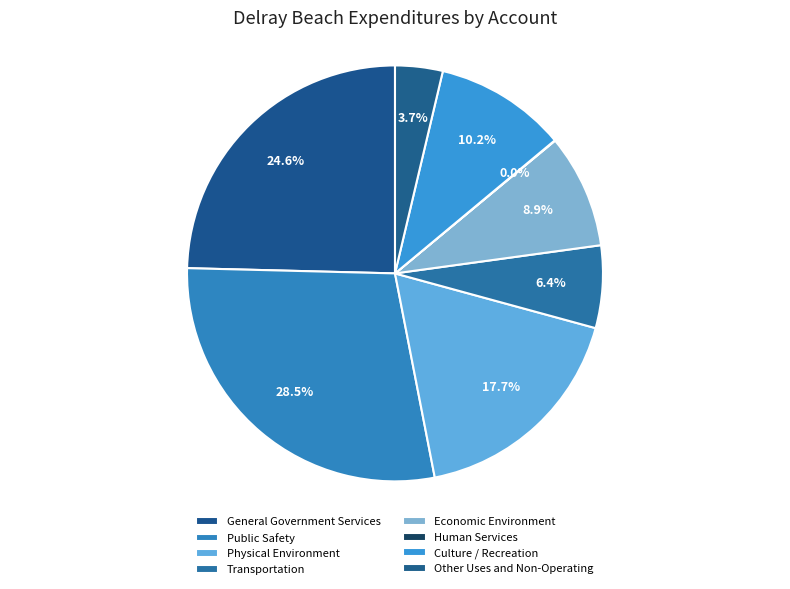

Count the number of slices in the pie.

8